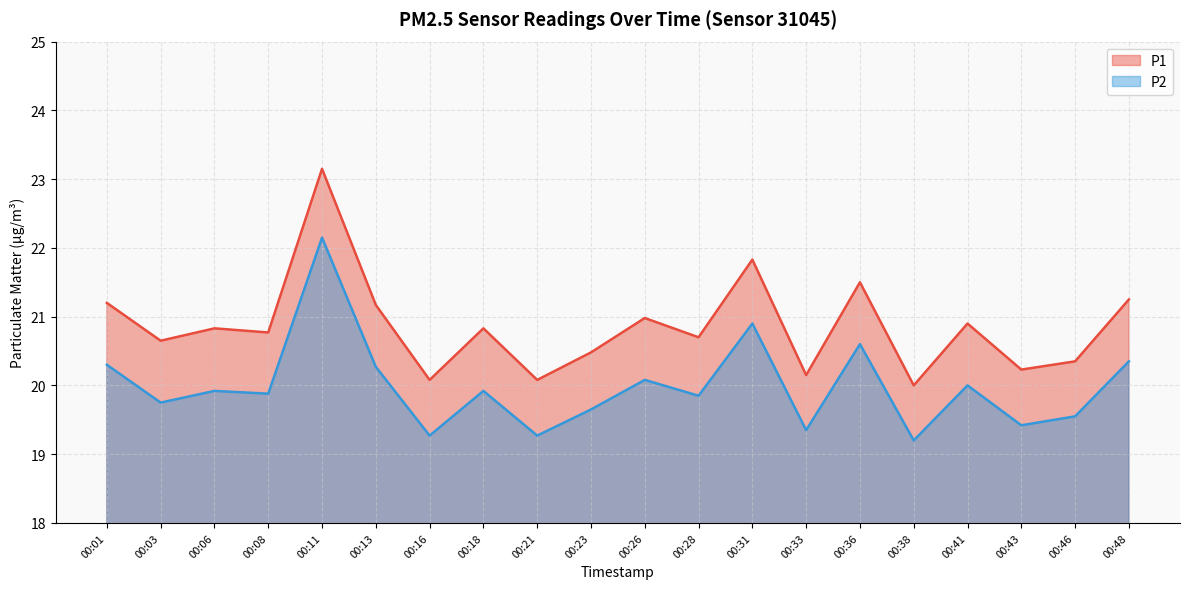

At 00:26, list the series in order from smallest to largest.

P2, P1